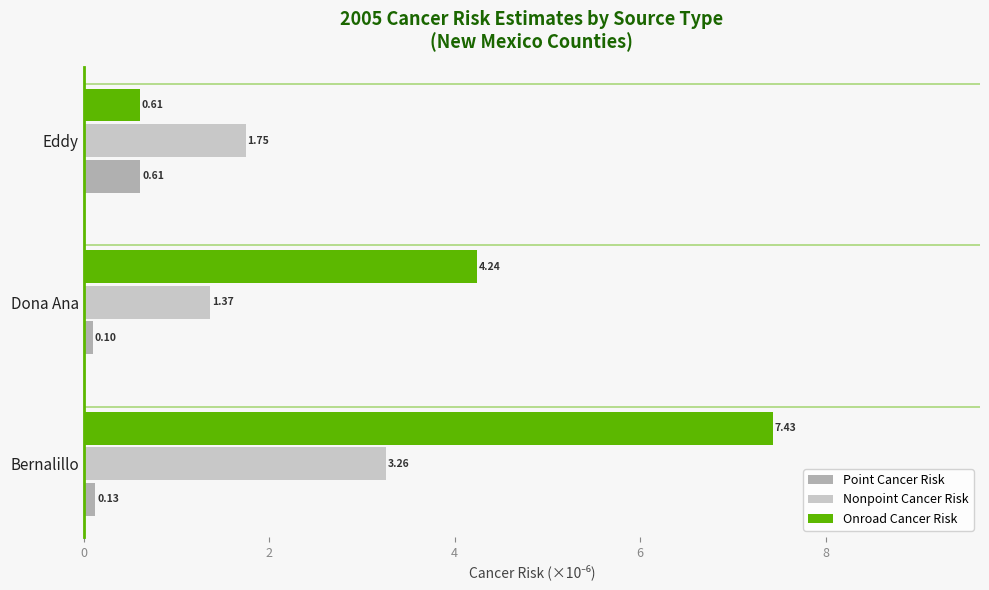

At which label is Nonpoint Cancer Risk closest to 2?

Eddy